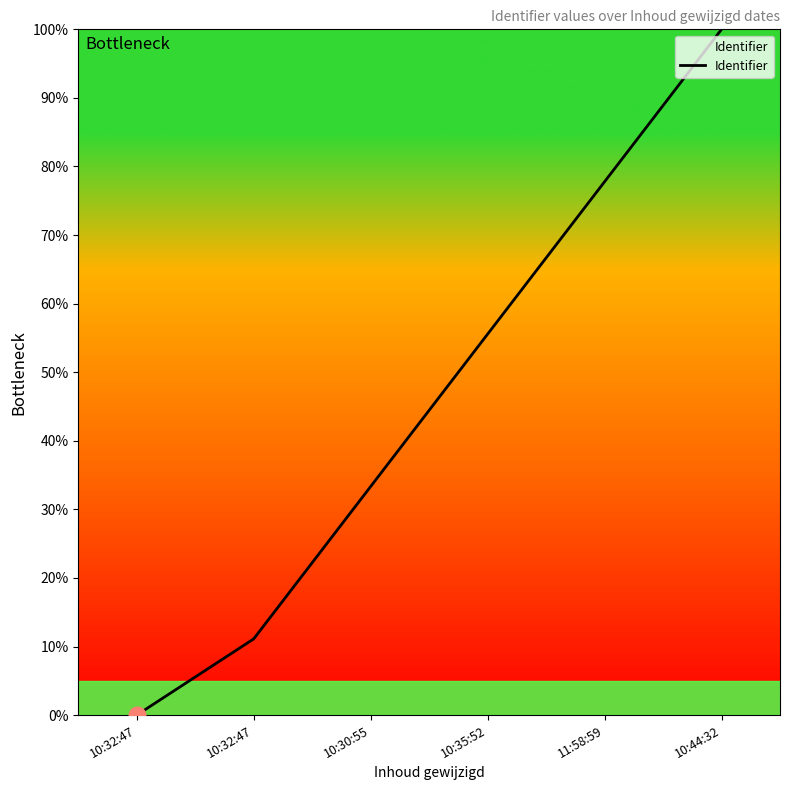

List the labels in order of value, largest first.

10:44:32, 11:58:59, 10:35:52, 10:30:55, 10:32:47, 10:32:47